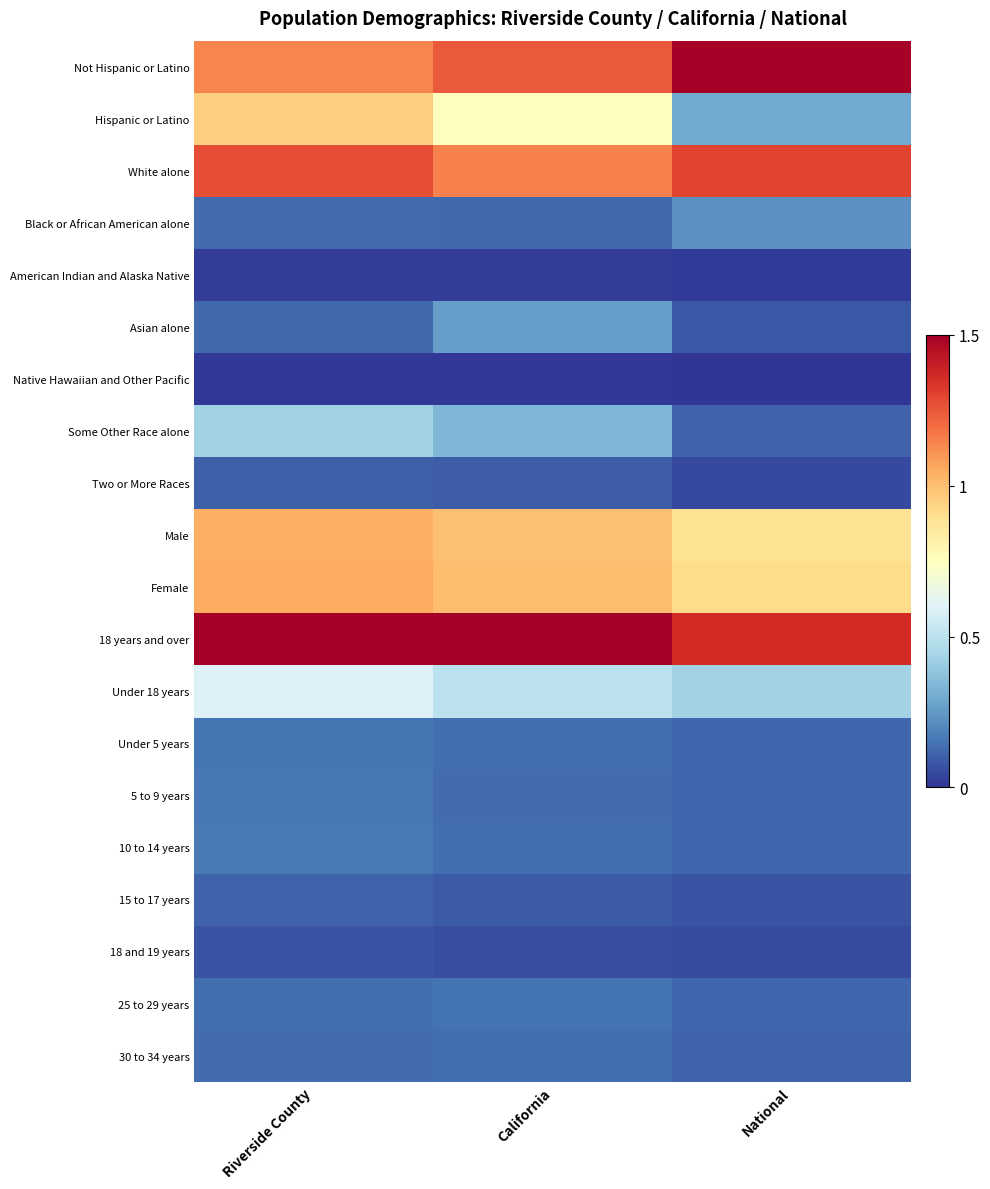

At which category is the sum across all series the highest?

Riverside County